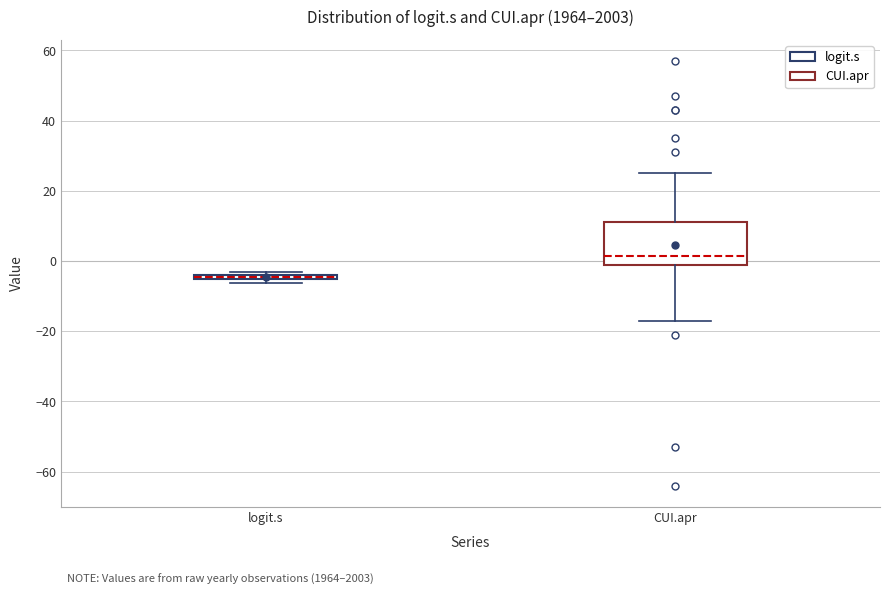

Where does the median line of the box for CUI.apr sit on the y-axis? The values are not printed on the chart, so give them approximately, as read against the axis.

2